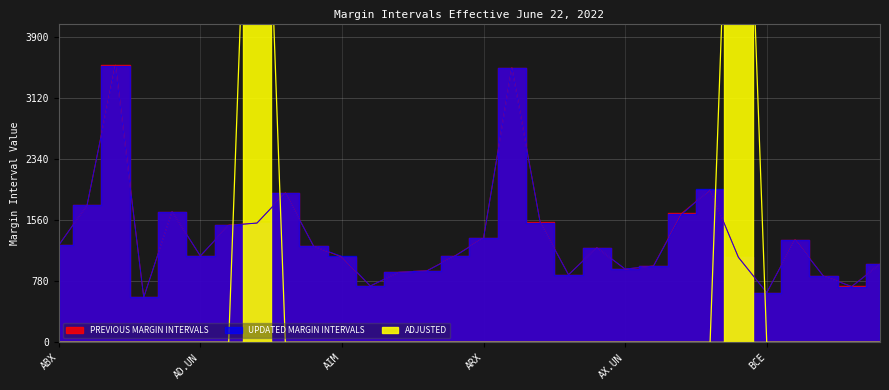

How many values in ADJUSTED are above zero?

2